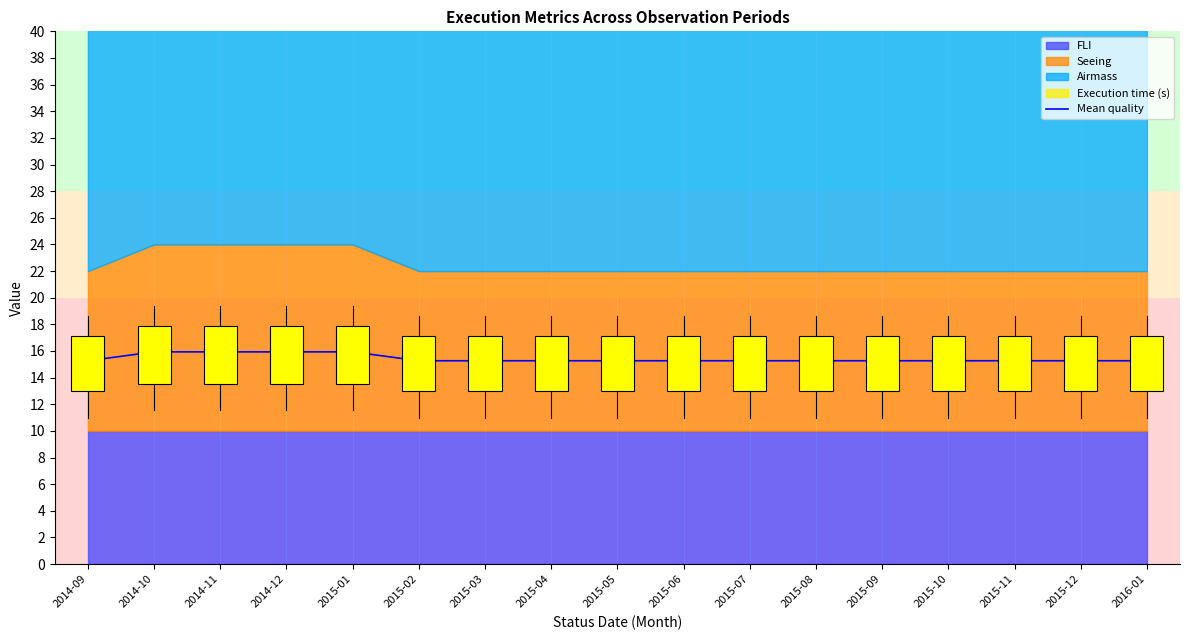

True or false: the data has more than 0 interior local peaks.

False